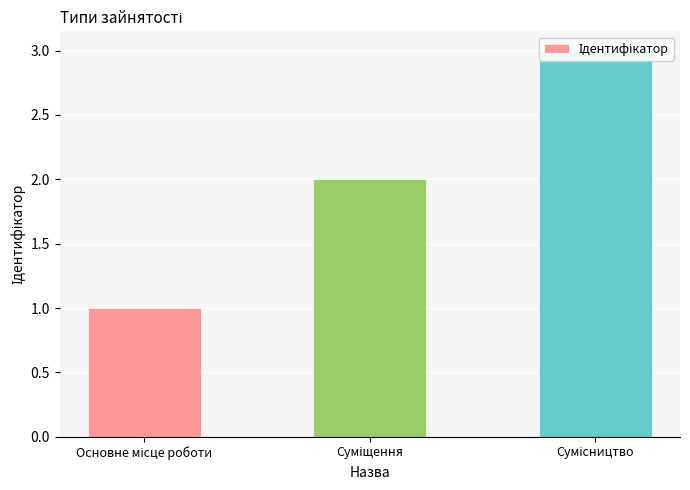

How many data points are above 2?

1